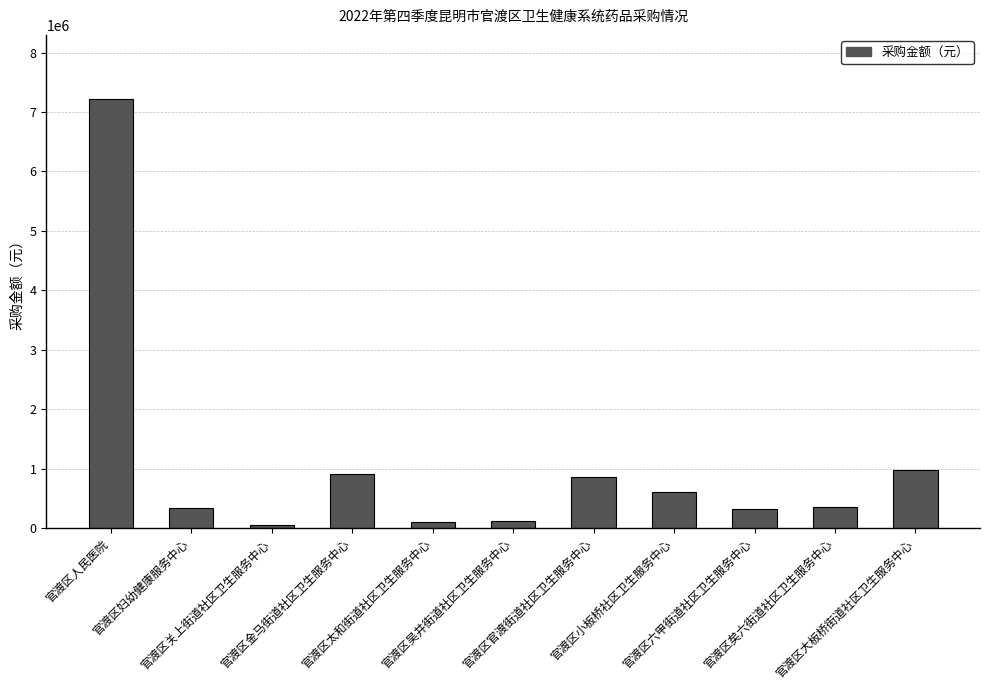

Between 官渡区妇幼健康服务中心 and 官渡区大板桥街道社区卫生服务中心, which is larger?

官渡区大板桥街道社区卫生服务中心